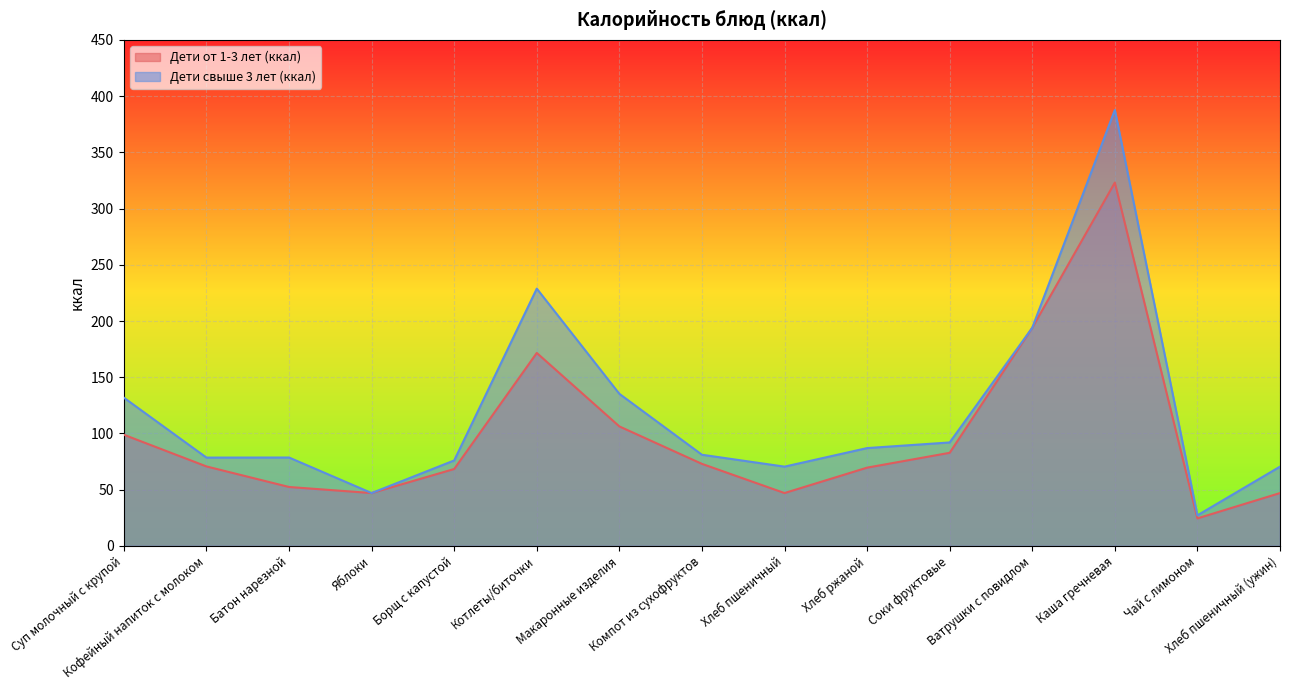

Which category has the highest value in the Дети свыше 3 лет (ккал) series?

Каша гречневая